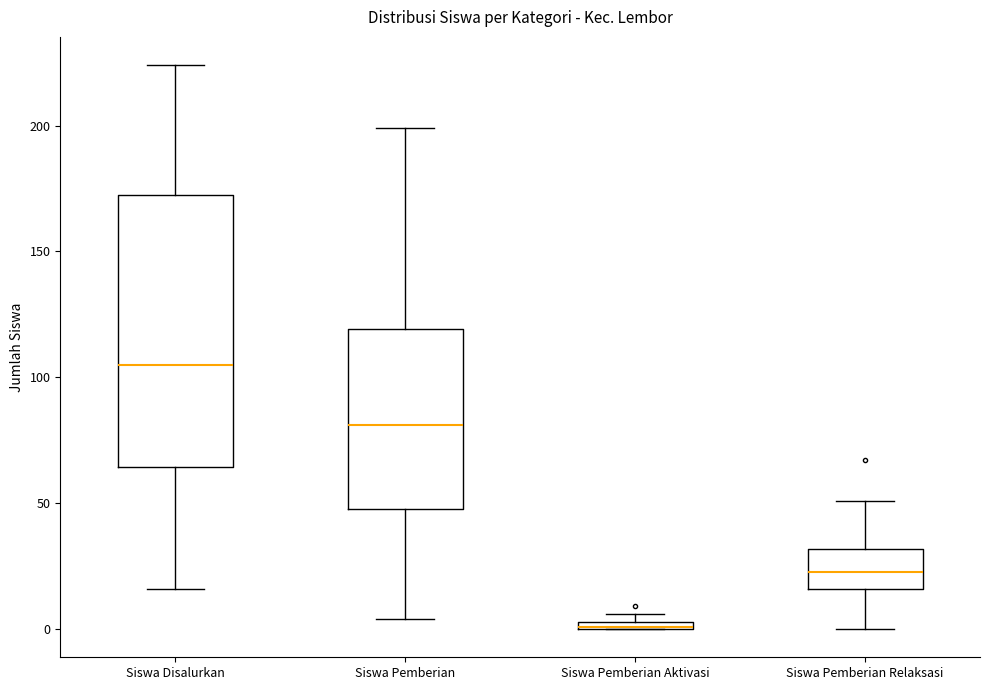

Comparing the boxes themselves (not the whiskers), which one is the tallest?

Siswa Disalurkan